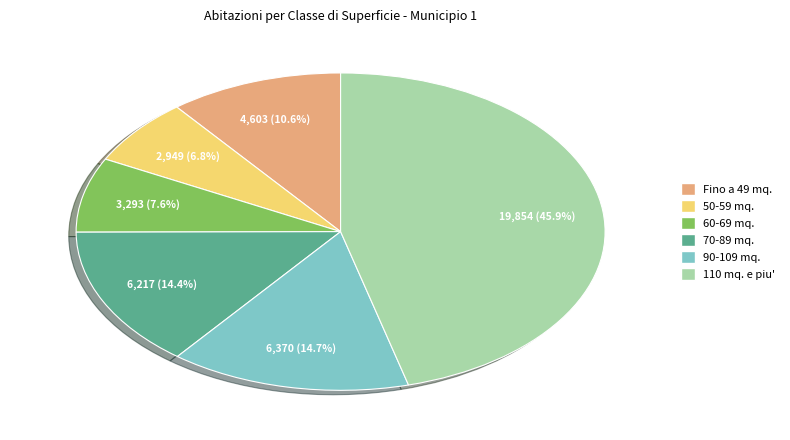

To the nearest percent, what is the difference between the 70-89 mq. and 110 mq. e piu' slice percentages?

32%